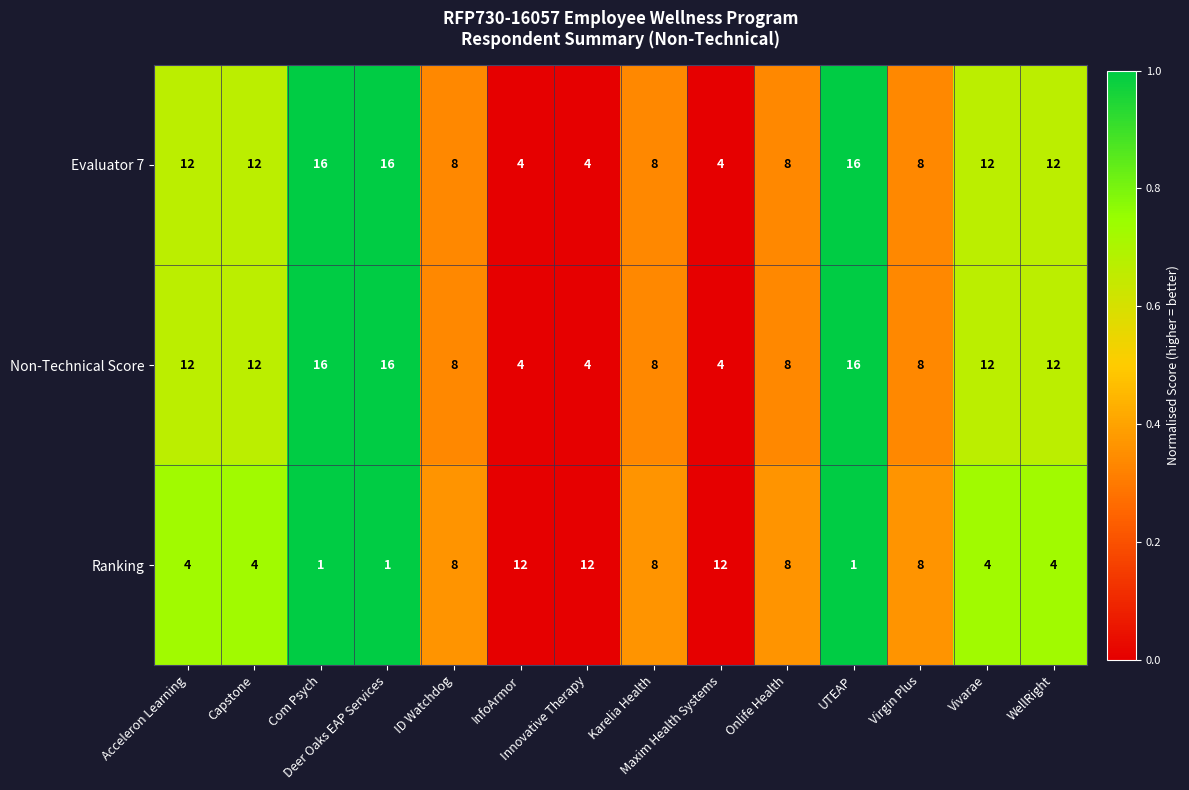

What is the minimum value for Evaluator 7?

4